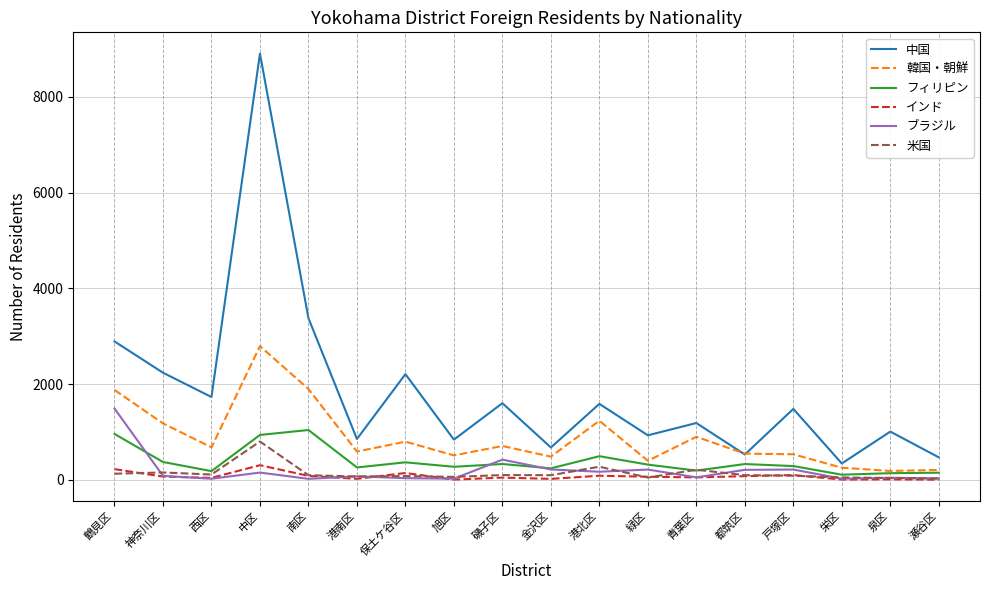

True or false: 中国 and ブラジル intersect in this chart.

False